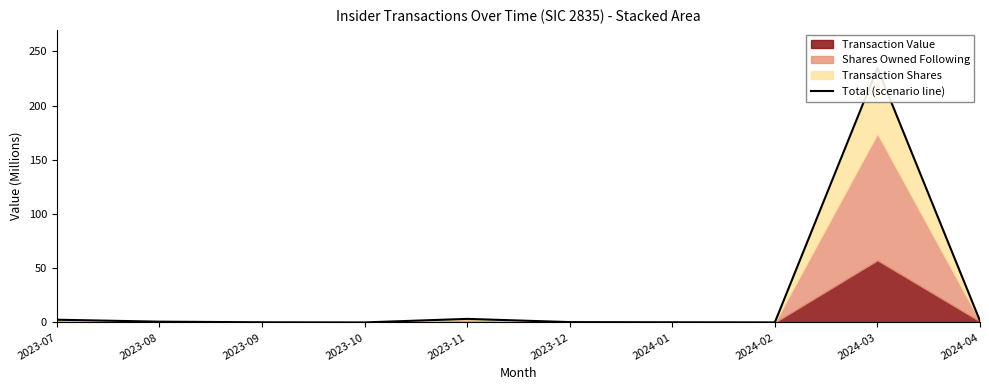

What is the ratio of the value at 2023-07 to the value at 2024-04?

1.8